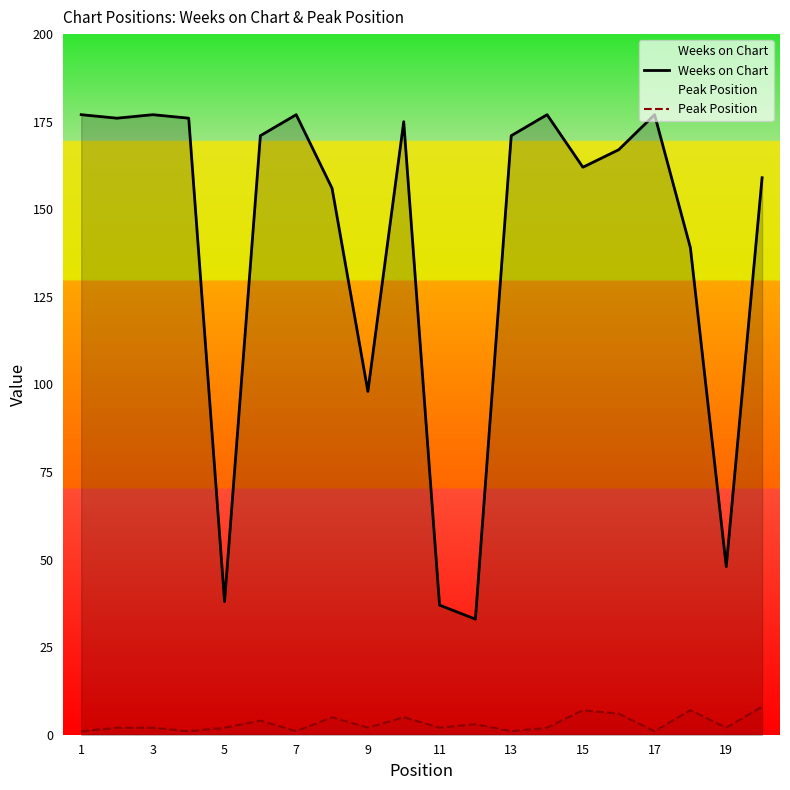

Count the Peak Position values in the range 2 to 5.

11